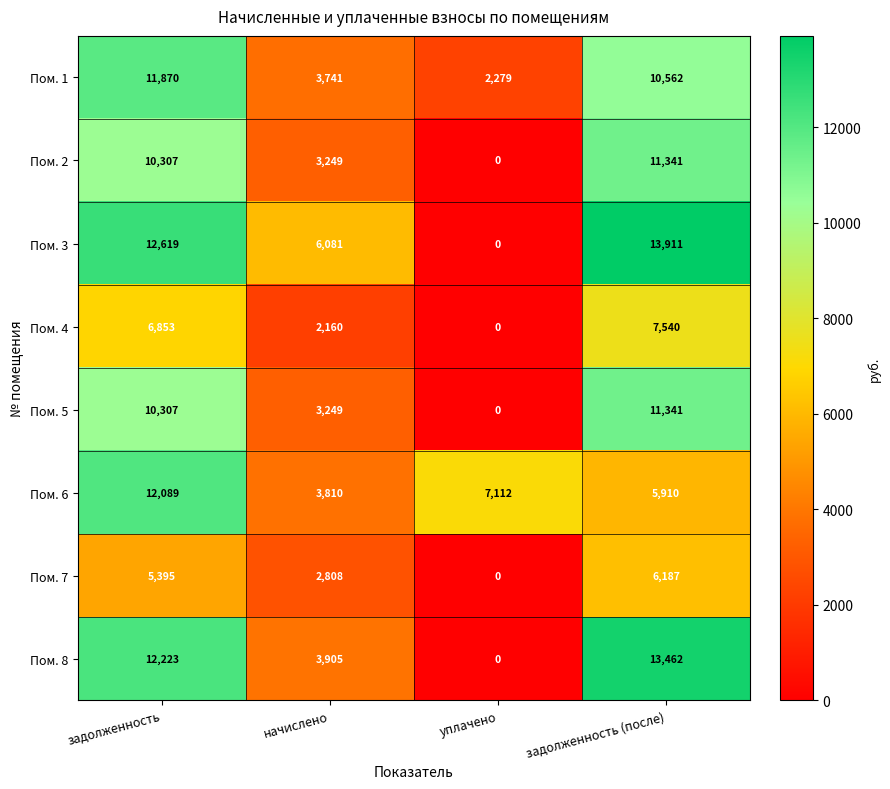

The Пом. 1 series shows 10562 at задолженность (после). True or false?

True